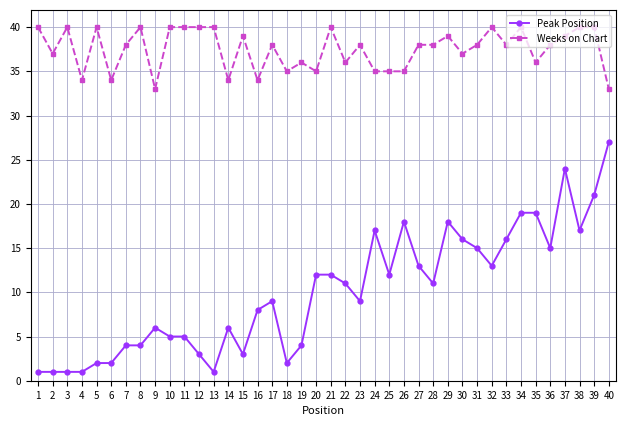

Which series has the largest total across all categories?

Weeks on Chart